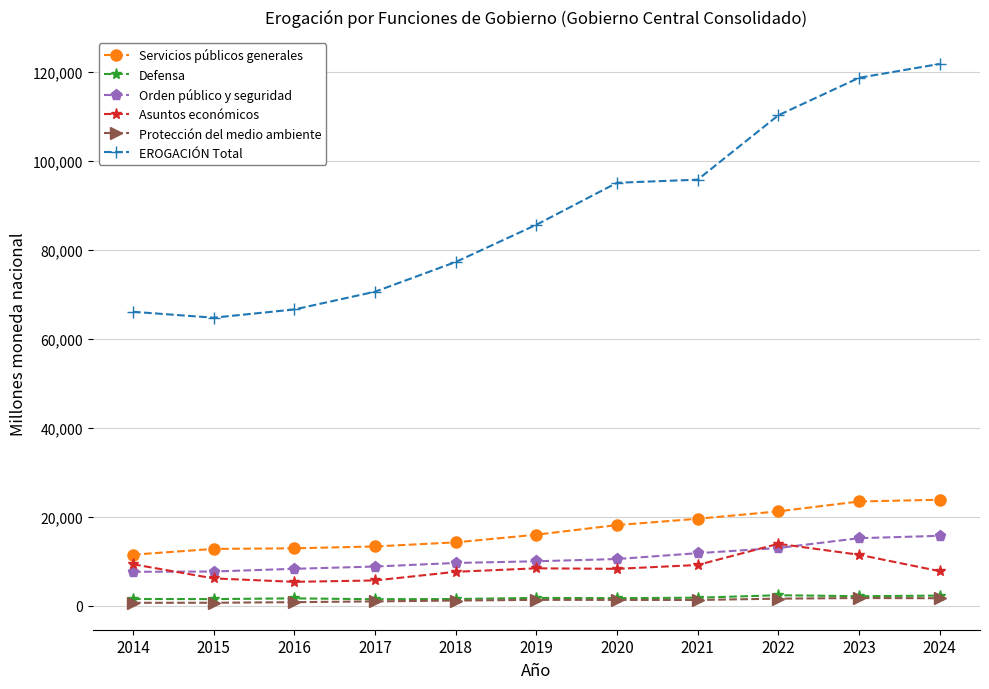

What is the average value of the Orden público y seguridad series?

10726.9